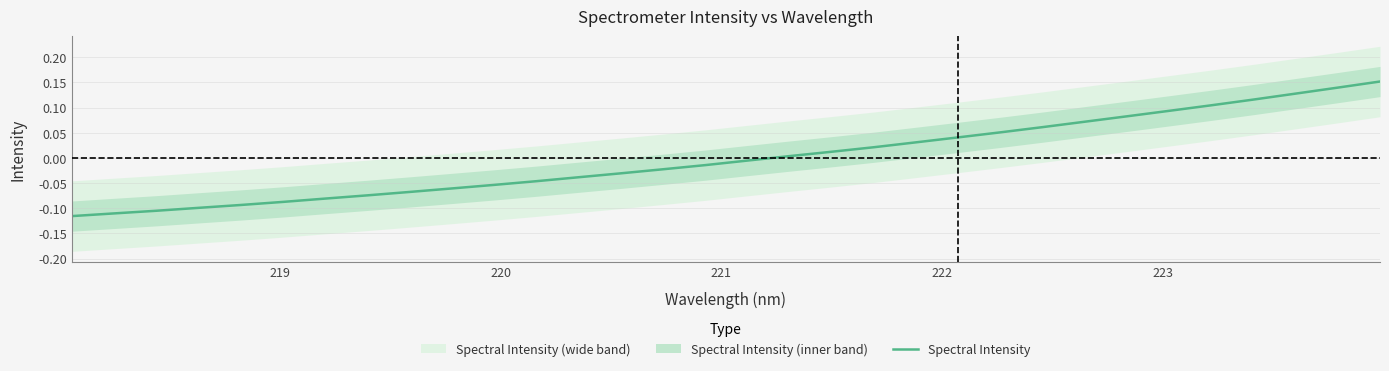

How many positive values are there?

15